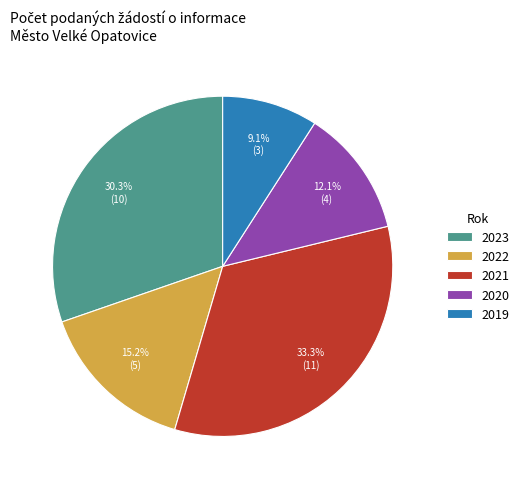

Which slice is the smallest?

2019